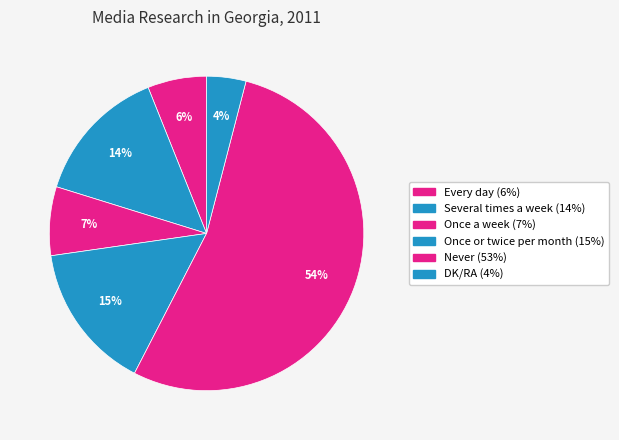

To the nearest percent, what portion does Every day represent?

6%